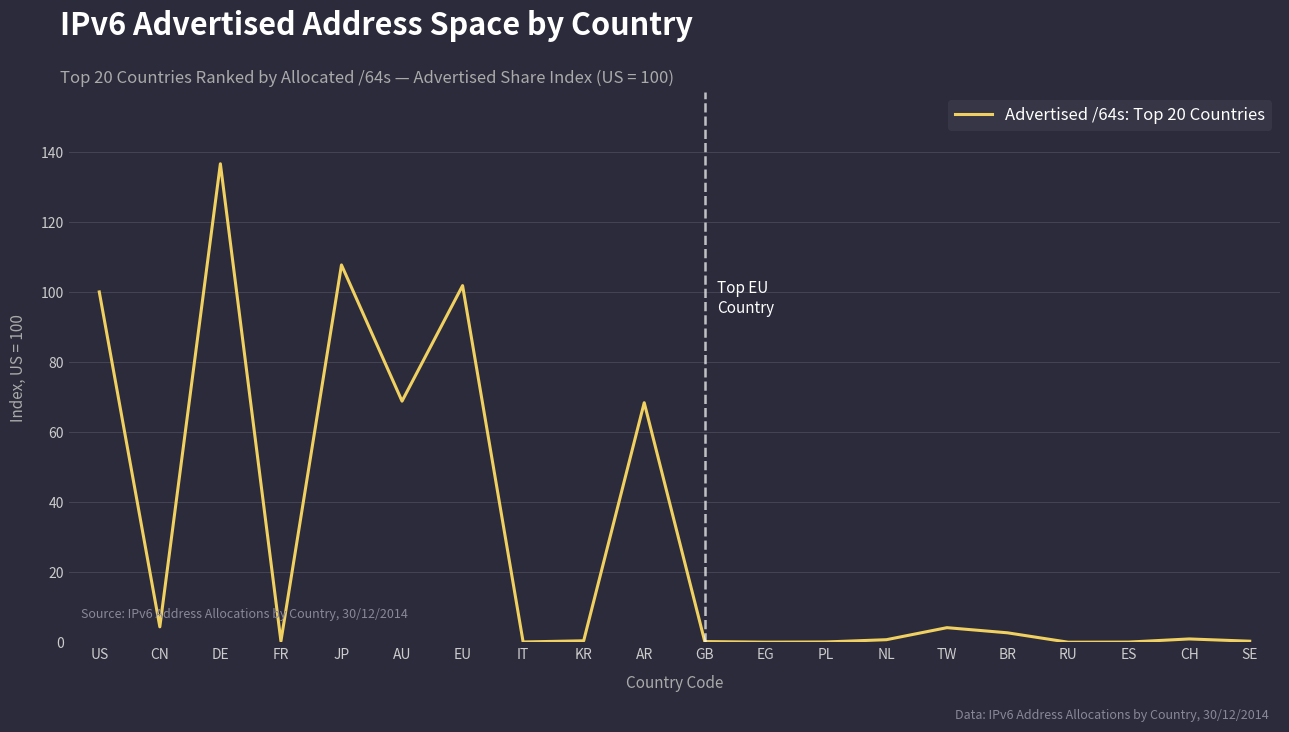

Where is the first local maximum?

DE